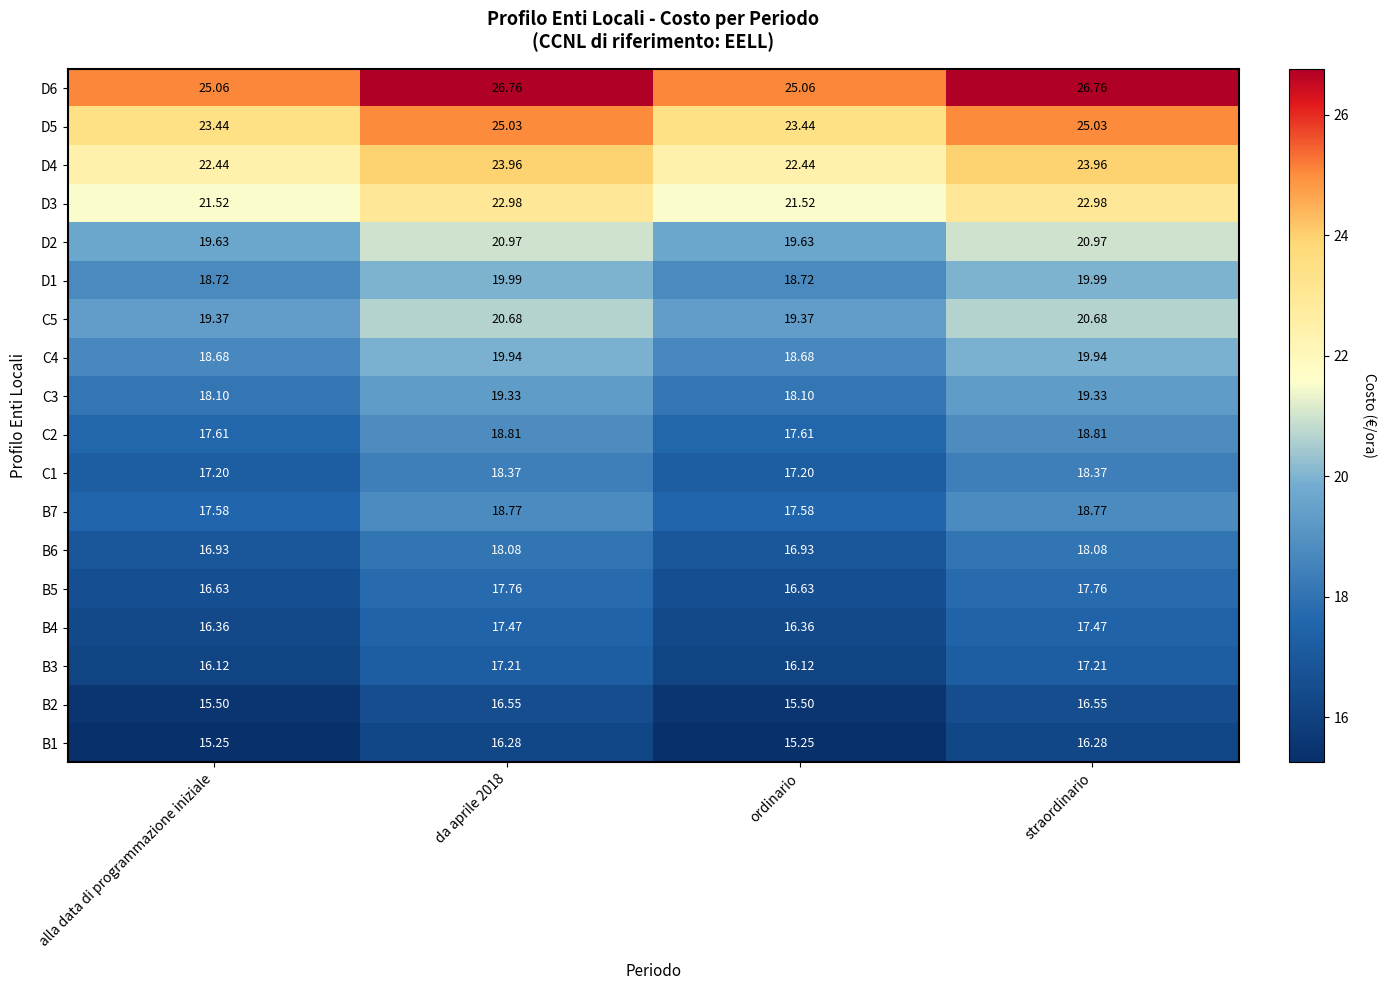

How many series are shown in this chart?

18